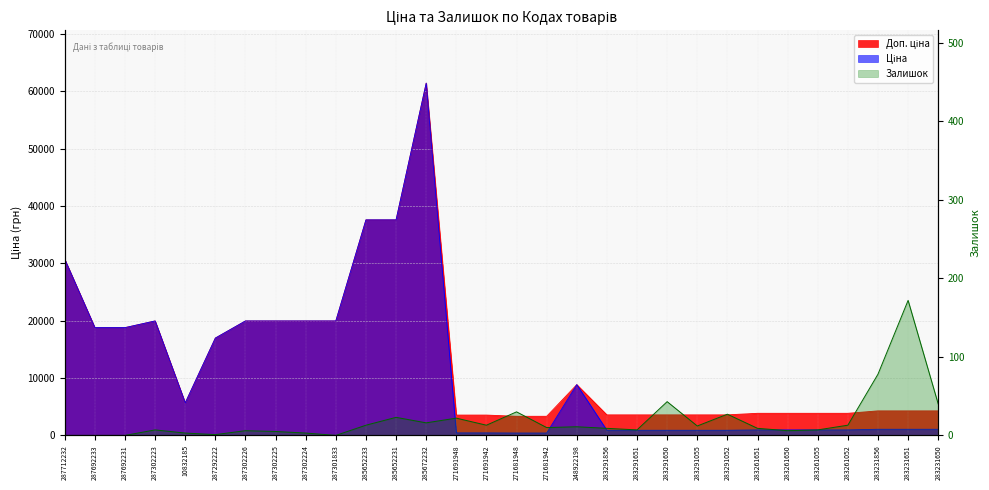

What is the maximum value shown in the chart?

61434.3